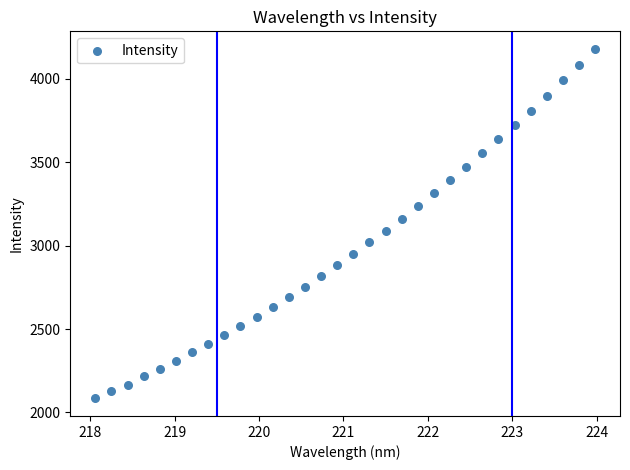

What is the range of Y values (max minus min)?

2097.1